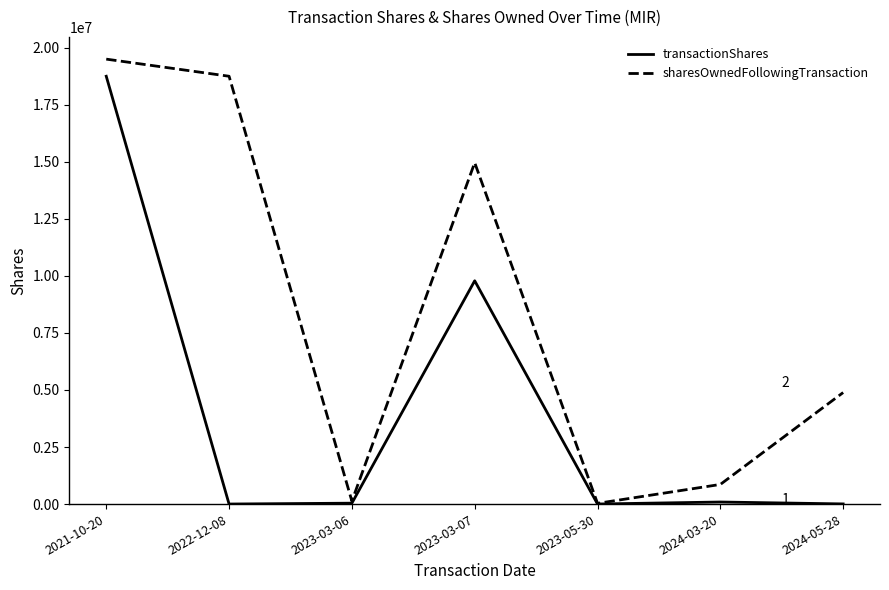

What is the average value of the transactionShares series?

4097242